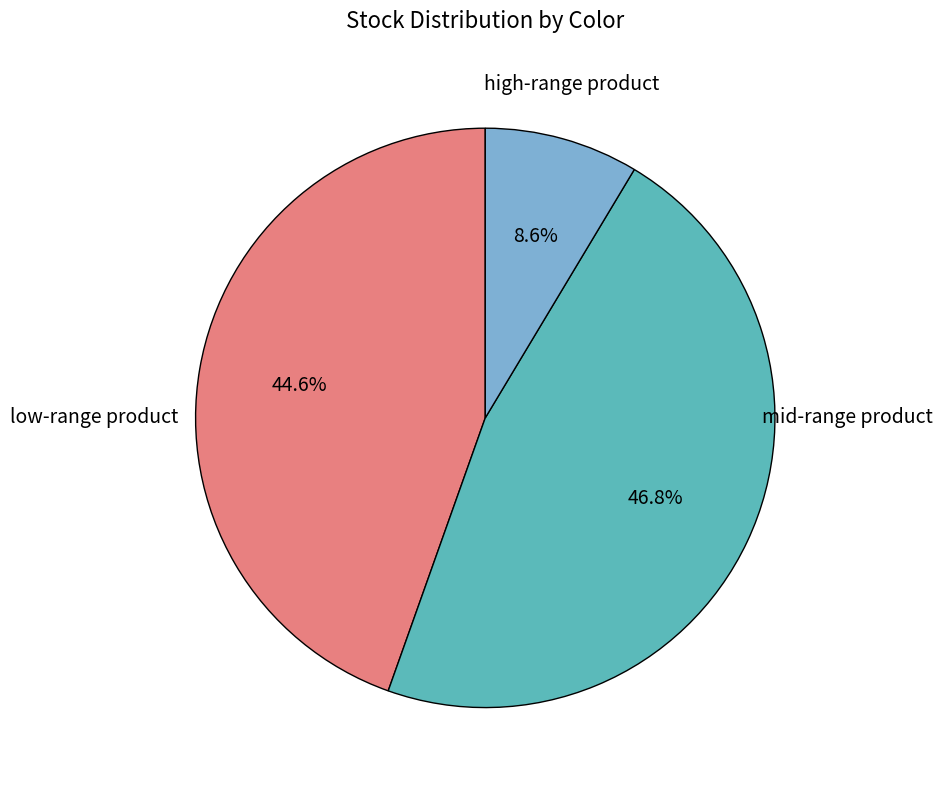

How many slices are in this pie chart?

3